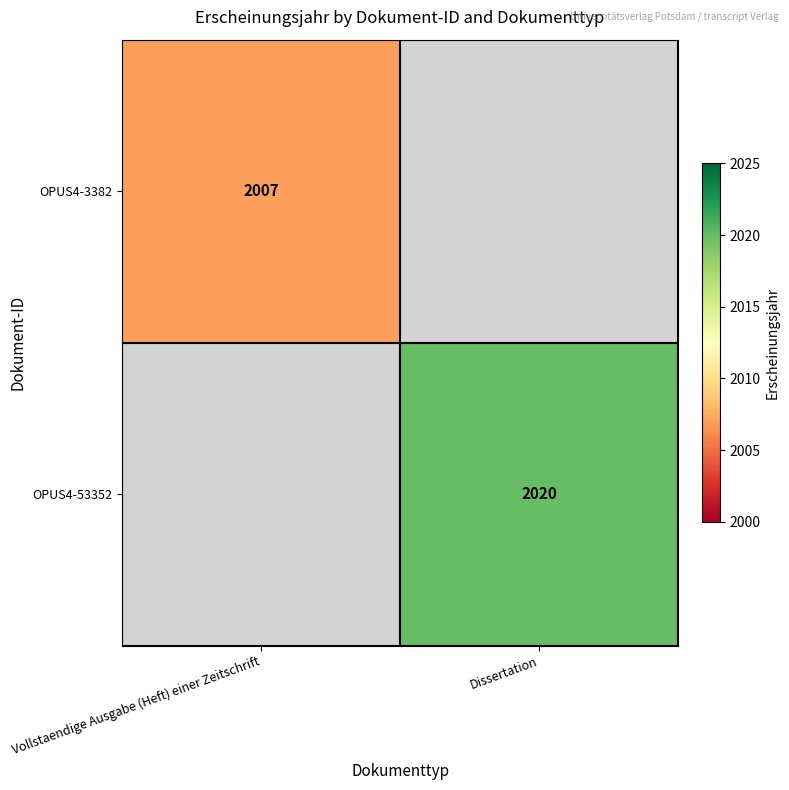

Is it true that OPUS4-53352 equals 2020 at Dissertation?

True